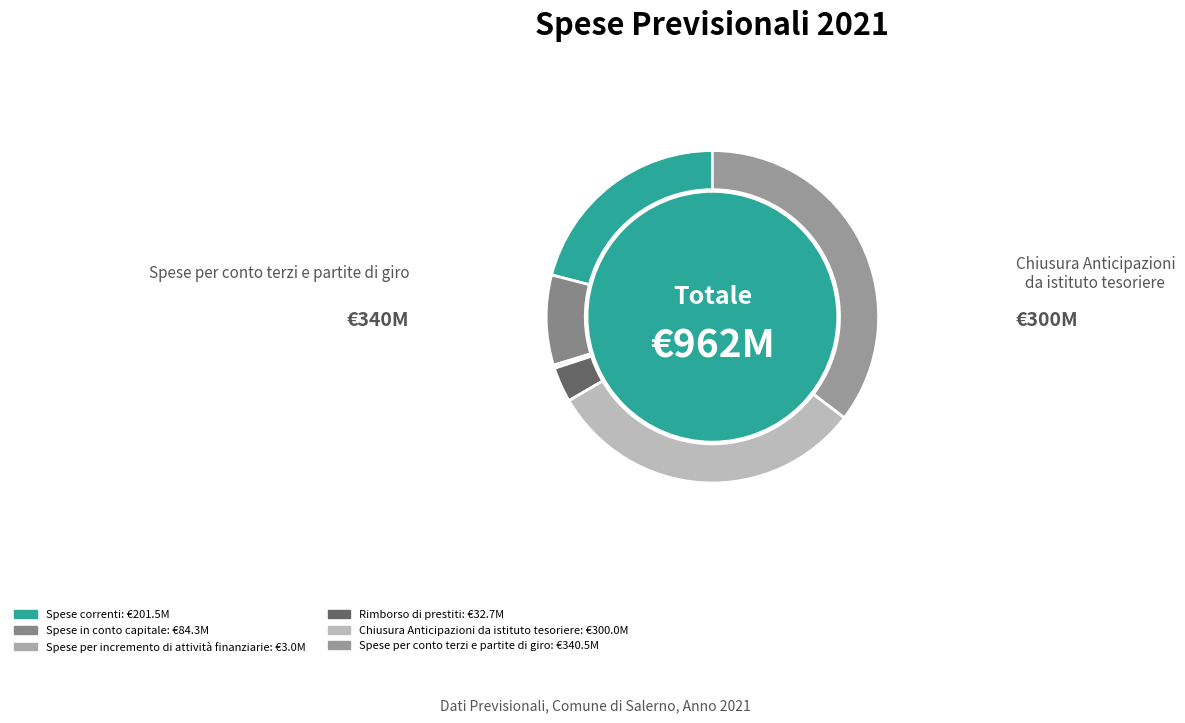

Is it true that Spese per conto terzi e partite di giro is 28% of the pie?

False